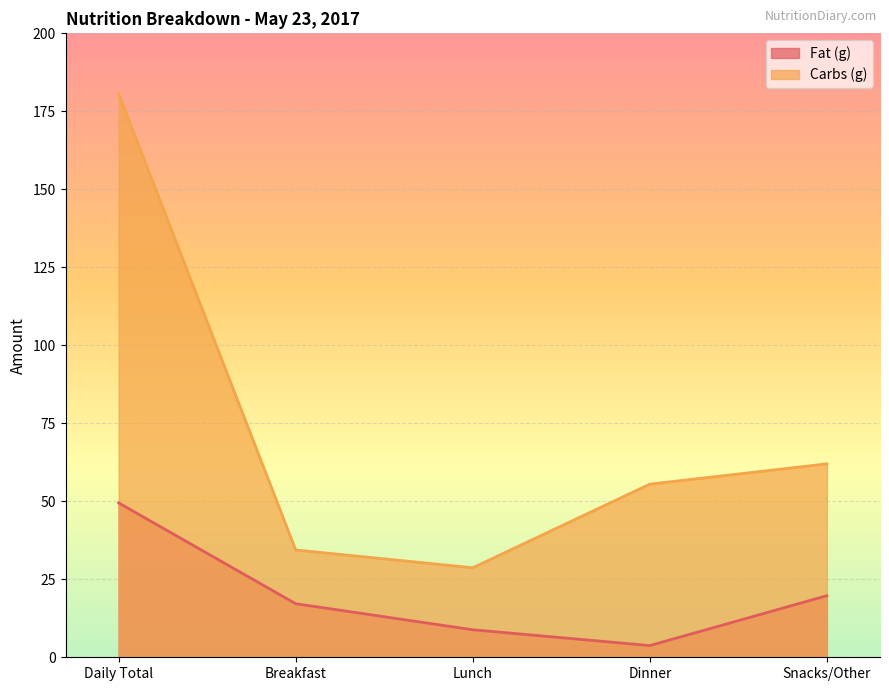

What is the difference between the highest and lowest values at Dinner?

51.8